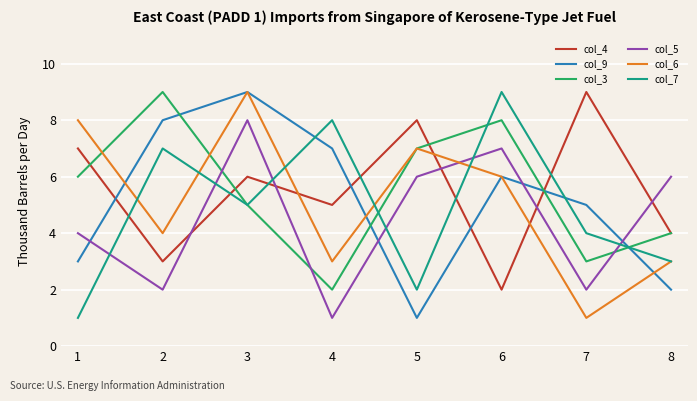

Is the value of col_3 at 3 greater than the value of col_7 at 2?

No